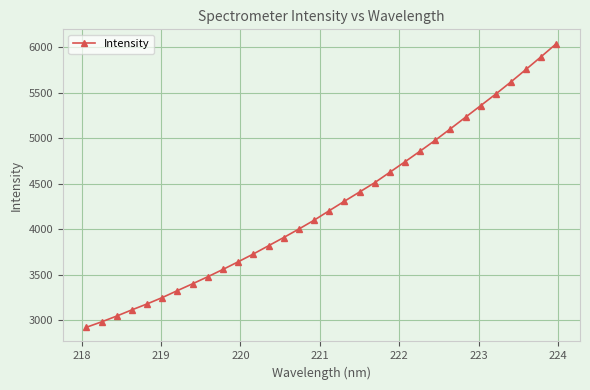

What is the difference between the second highest and minimum values?

2978.2